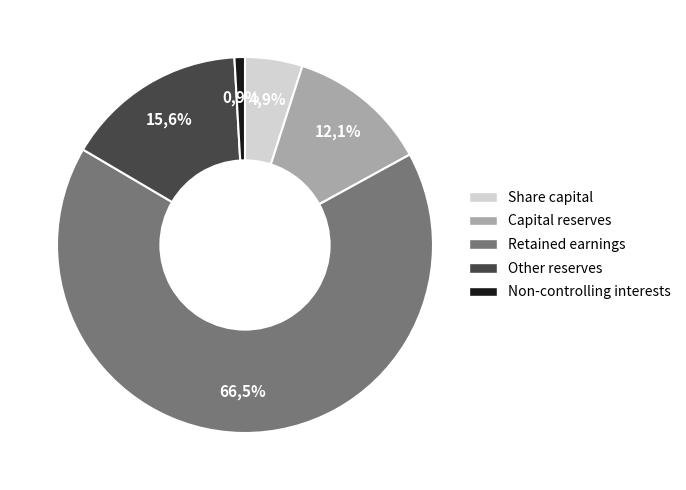

To the nearest percent, what is the difference between the largest and smallest slice percentages?

66%